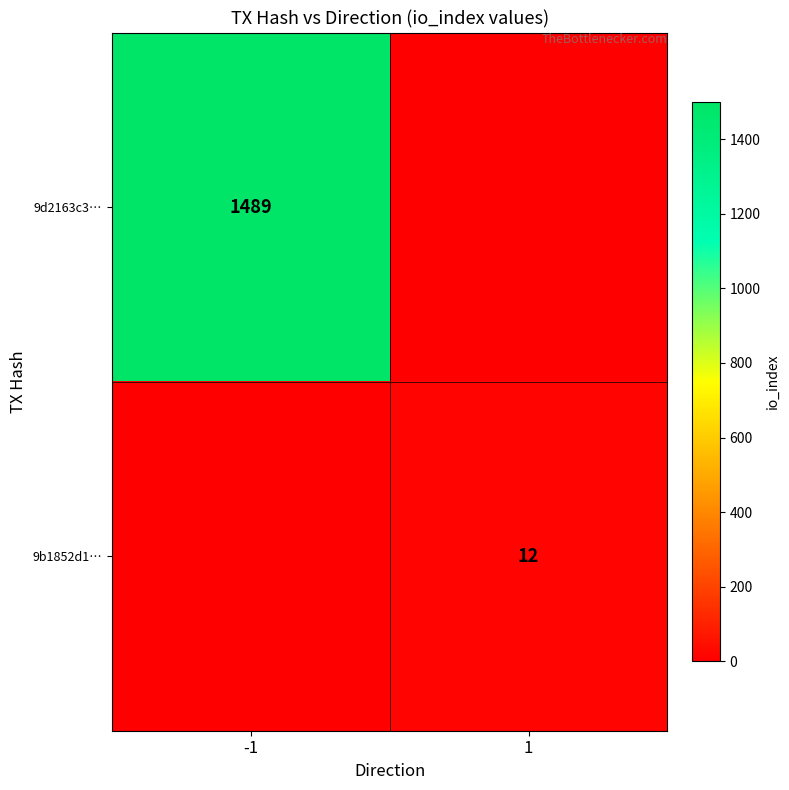

The value of 9d2163c3… at -1 is 1489. True or false?

True